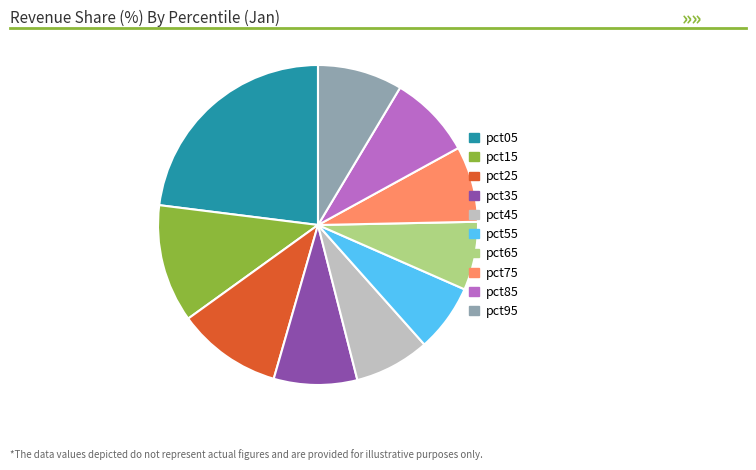

Is there a majority slice in this chart?

No